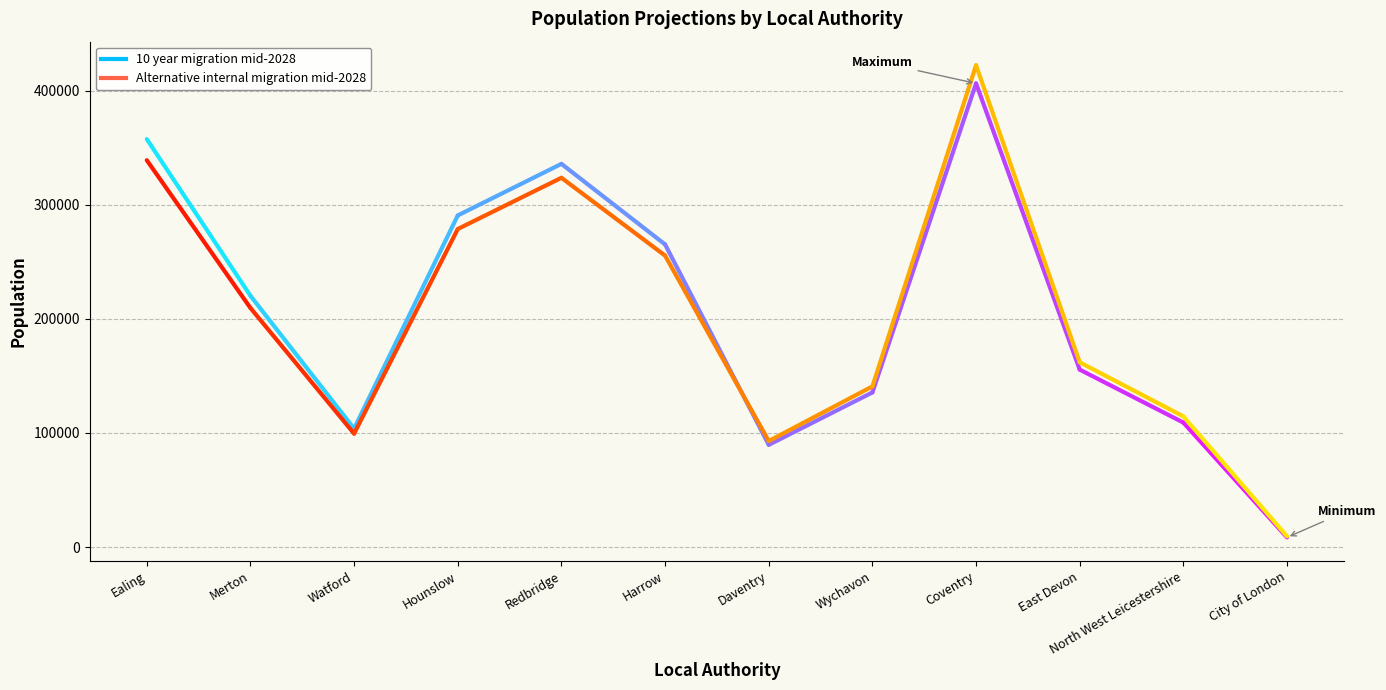

Between which two adjacent categories do Alternative internal migration mid-2028 and 10 year migration mid-2028 first intersect?

Harrow and Daventry